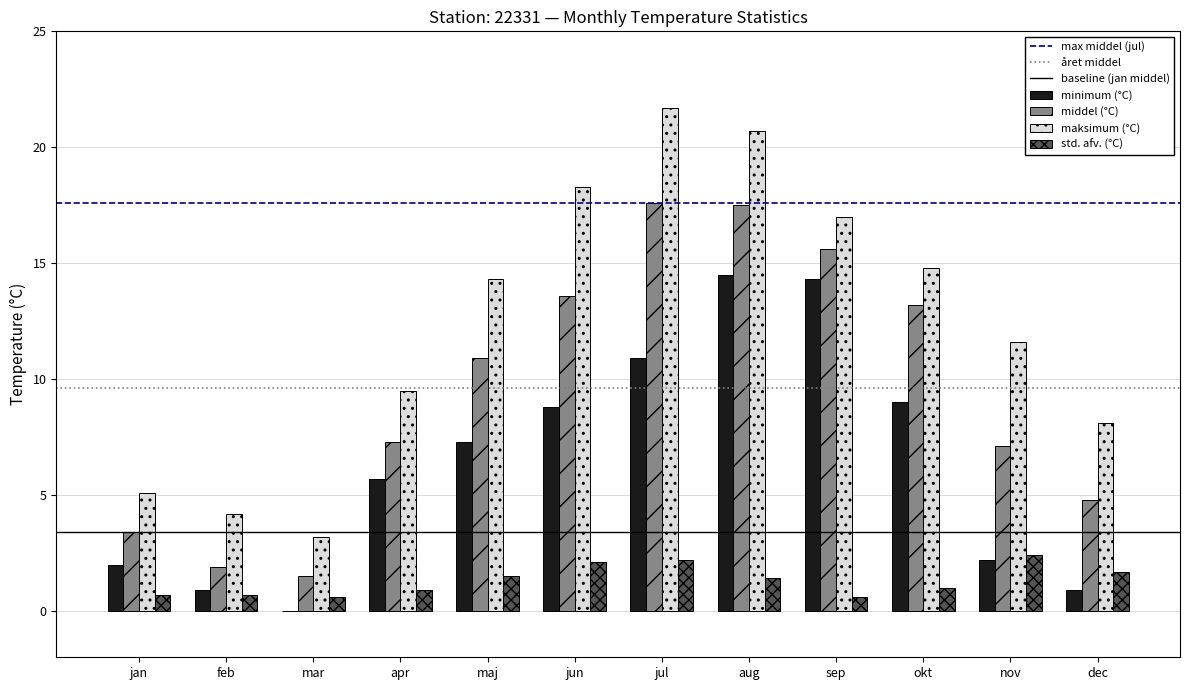

Between feb and aug, which series saw the biggest shift?

maksimum (°C)